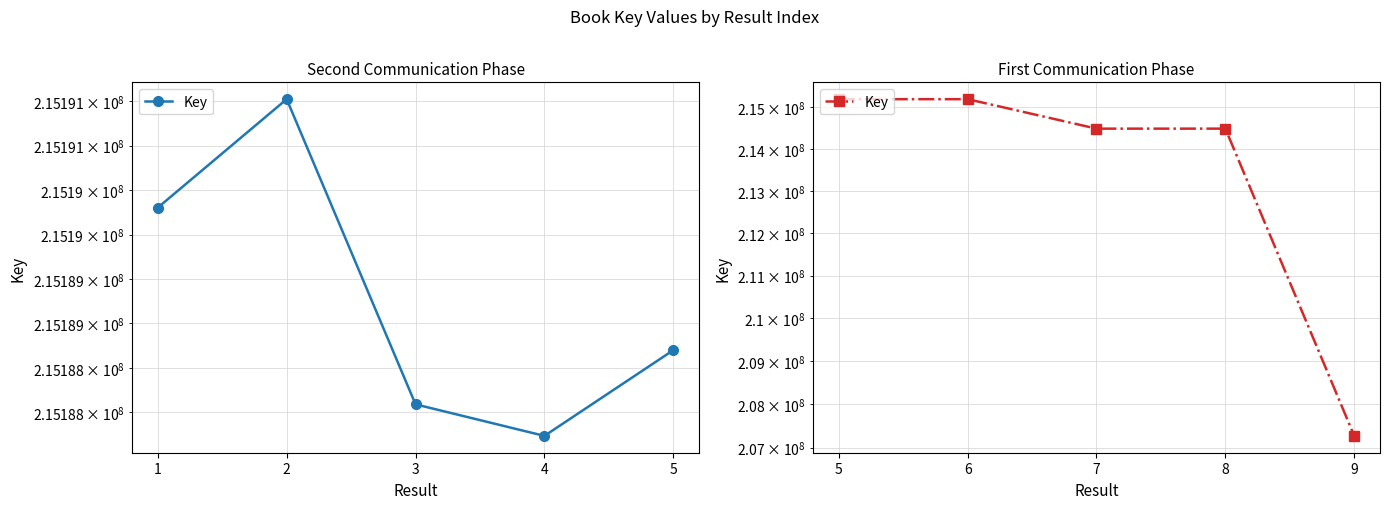

Which category has the highest value across all series?

6